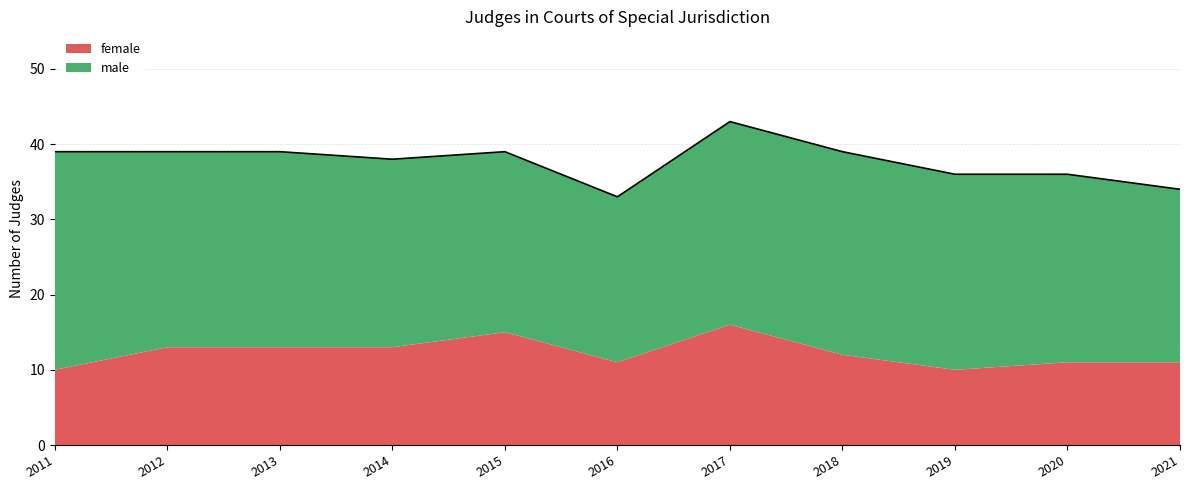

How many categories are shown in the chart?

11